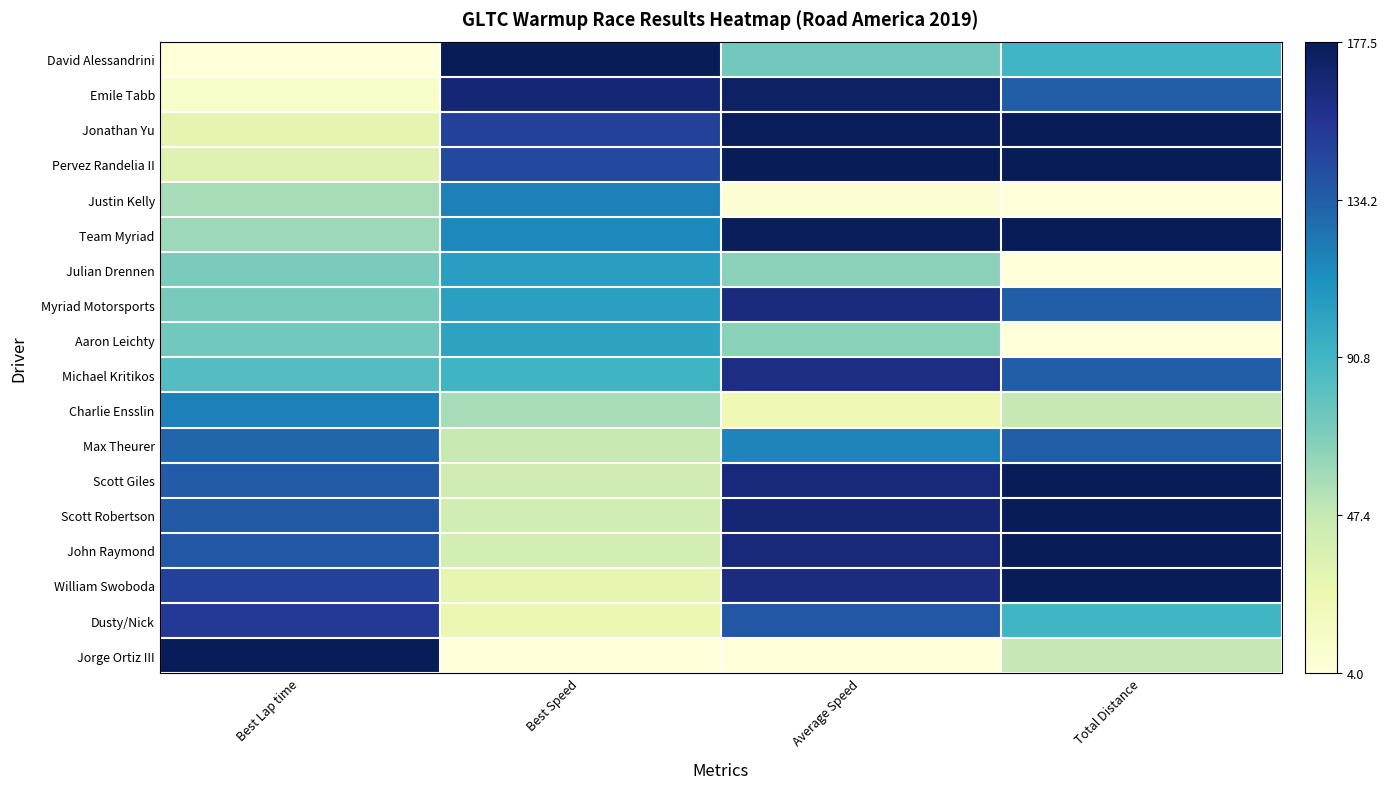

Reading left to right, transcribe all the data shown in this chart.

David Alessandrini: Best Lap time=0.0	Best Speed=1.0	Average Speed=0.4	Total Distance=0.5
Emile Tabb: Best Lap time=0.1	Best Speed=0.9	Average Speed=1.0	Total Distance=0.8
Jonathan Yu: Best Lap time=0.1	Best Speed=0.8	Average Speed=1.0	Total Distance=1.0
Pervez Randelia II: Best Lap time=0.2	Best Speed=0.8	Average Speed=1.0	Total Distance=1.0
Justin Kelly: Best Lap time=0.3	Best Speed=0.7	Average Speed=0.0	Total Distance=0.0
Team Myriad: Best Lap time=0.3	Best Speed=0.6	Average Speed=1.0	Total Distance=1.0
Julian Drennen: Best Lap time=0.4	Best Speed=0.6	Average Speed=0.4	Total Distance=0.0
Myriad Motorsports: Best Lap time=0.4	Best Speed=0.6	Average Speed=0.9	Total Distance=0.8
Aaron Leichty: Best Lap time=0.4	Best Speed=0.6	Average Speed=0.4	Total Distance=0.0
Michael Kritikos: Best Lap time=0.5	Best Speed=0.5	Average Speed=0.9	Total Distance=0.8
Charlie Ensslin: Best Lap time=0.7	Best Speed=0.3	Average Speed=0.1	Total Distance=0.2
Max Theurer: Best Lap time=0.7	Best Speed=0.2	Average Speed=0.7	Total Distance=0.8
Scott Giles: Best Lap time=0.8	Best Speed=0.2	Average Speed=0.9	Total Distance=1.0
Scott Robertson: Best Lap time=0.8	Best Speed=0.2	Average Speed=0.9	Total Distance=1.0
John Raymond: Best Lap time=0.8	Best Speed=0.2	Average Speed=0.9	Total Distance=1.0
William Swoboda: Best Lap time=0.8	Best Speed=0.1	Average Speed=0.9	Total Distance=1.0
Dusty/Nick: Best Lap time=0.9	Best Speed=0.1	Average Speed=0.8	Total Distance=0.5
Jorge Ortiz III: Best Lap time=1.0	Best Speed=0.0	Average Speed=0.0	Total Distance=0.2